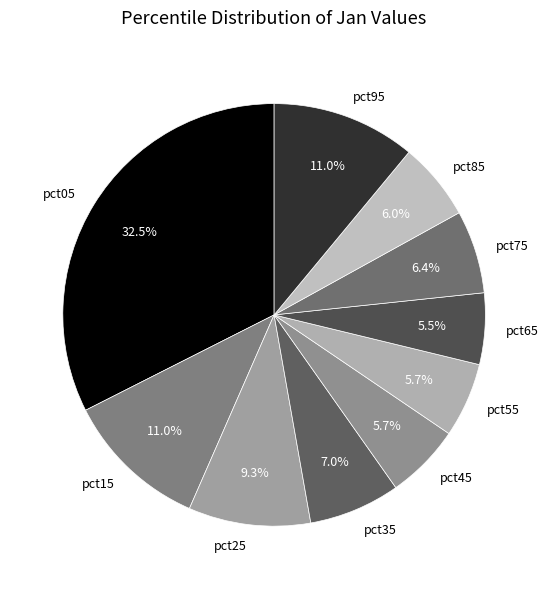

To the nearest percent, what is the combined percentage of pct65 and pct05?

38%